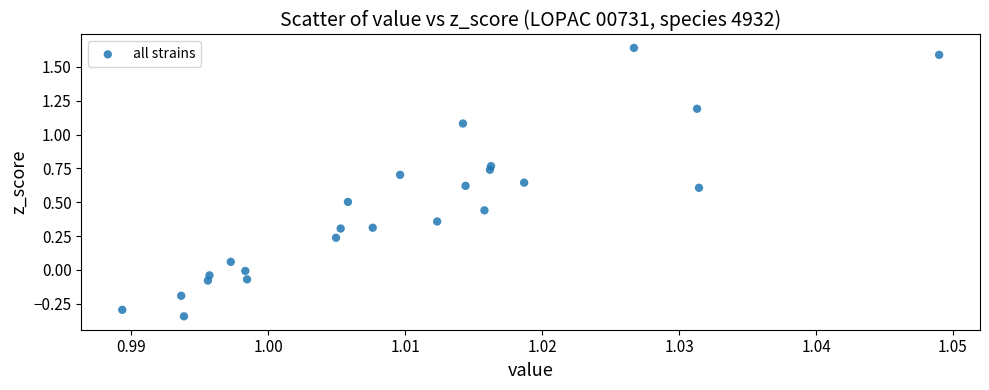

What is the range of Y values (max minus min)?

2.0